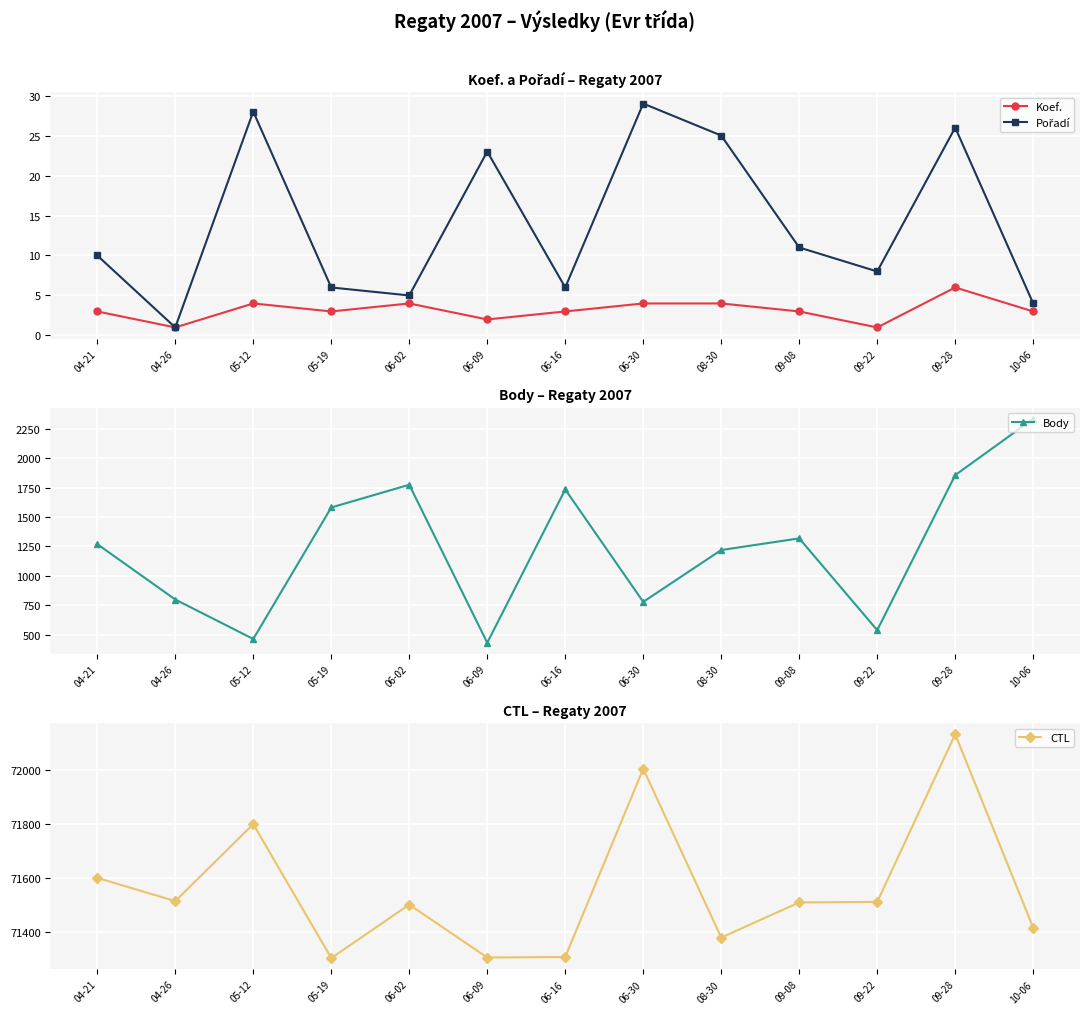

What is the total value across all series at 09-22?

72062